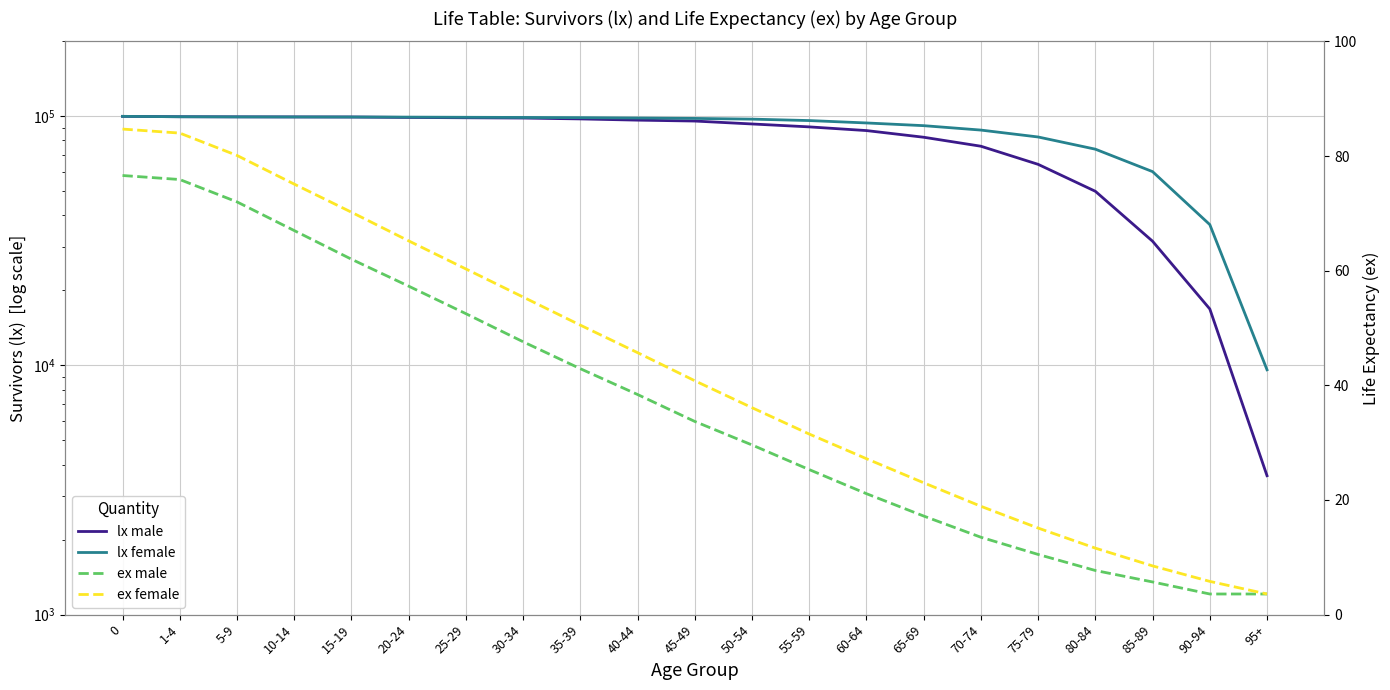

Between 55-59 and 85-89, which series saw the biggest shift?

lx male